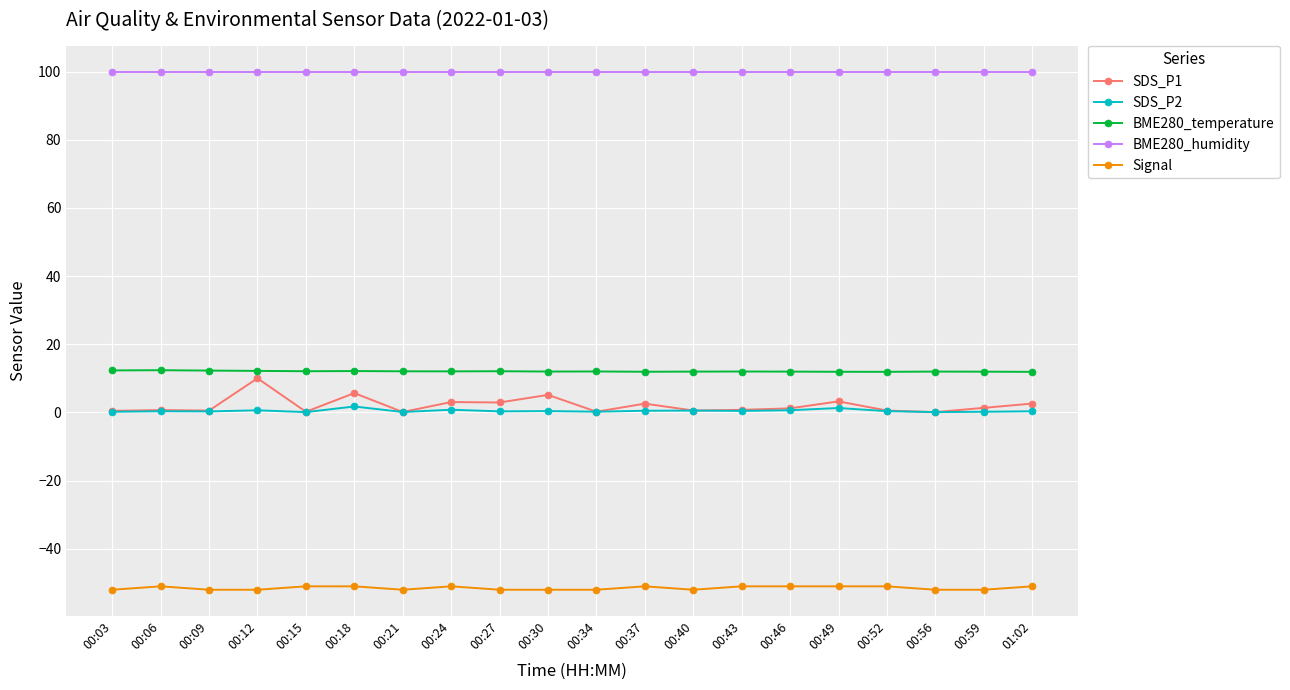

True or false: BME280_temperature and Signal cross at least once.

False